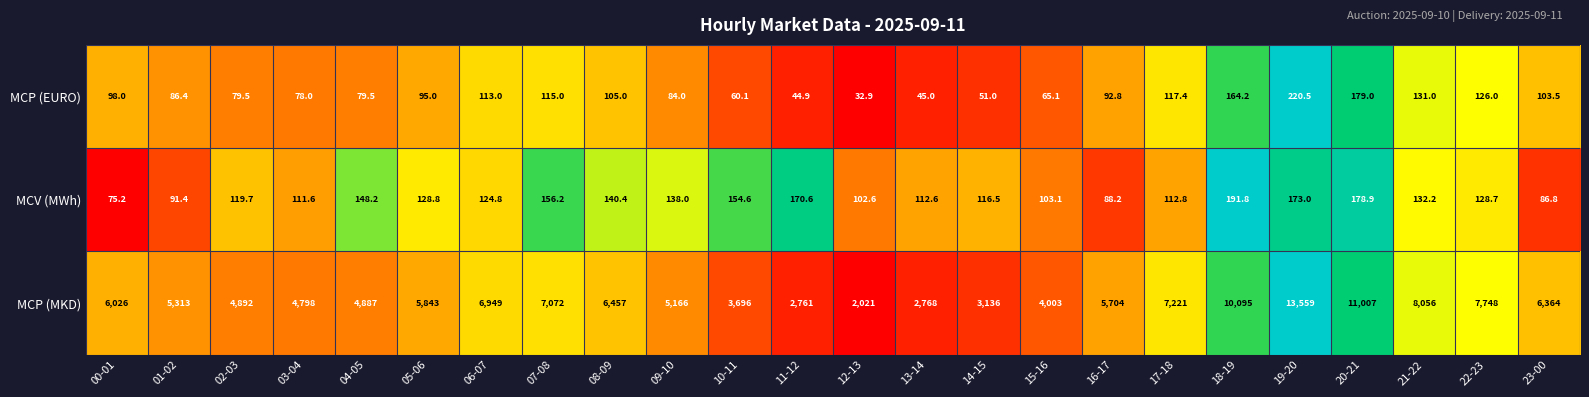

How many distinct data groups are displayed?

3